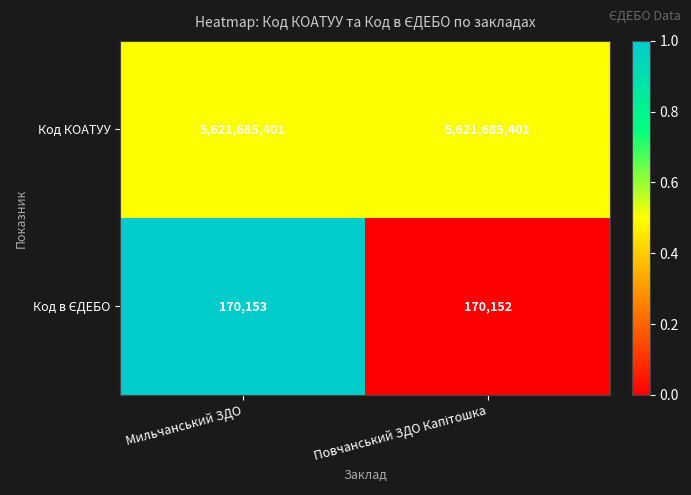

Read the Код КОАТУУ value at Мильчанський ЗДО.

5621685401